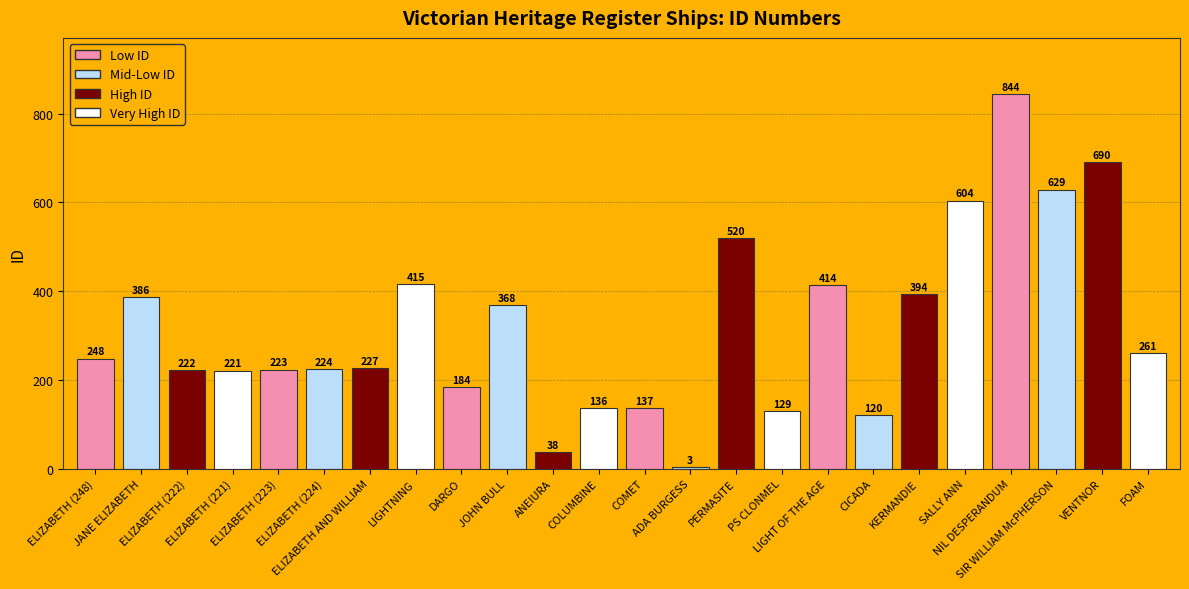

What is the ratio of the value at ELIZABETH (223) to the value at PERMASITE?

0.4